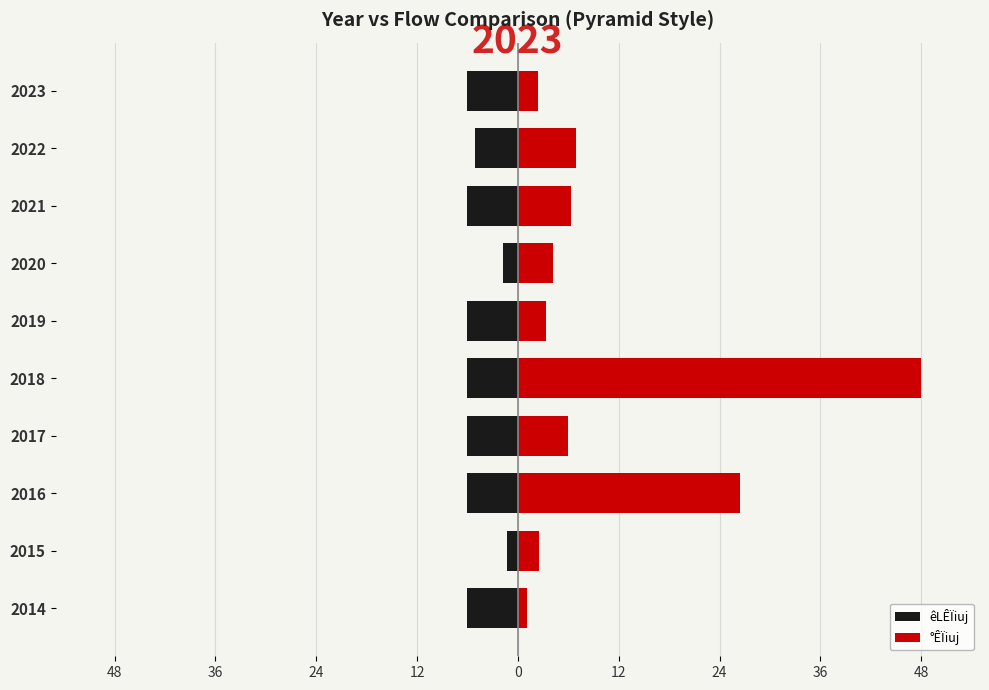

Reading left to right, extract all data points from this chart.

êLÊÏiuj: -6.0	-1.4	-6.0	-6.0	-6.0	-6.0	-1.7	-6.0	-5.1	-6.0
°ÊÏiuj: 1.1	2.5	26.4	6.0	48.0	3.3	4.2	6.3	6.9	2.4